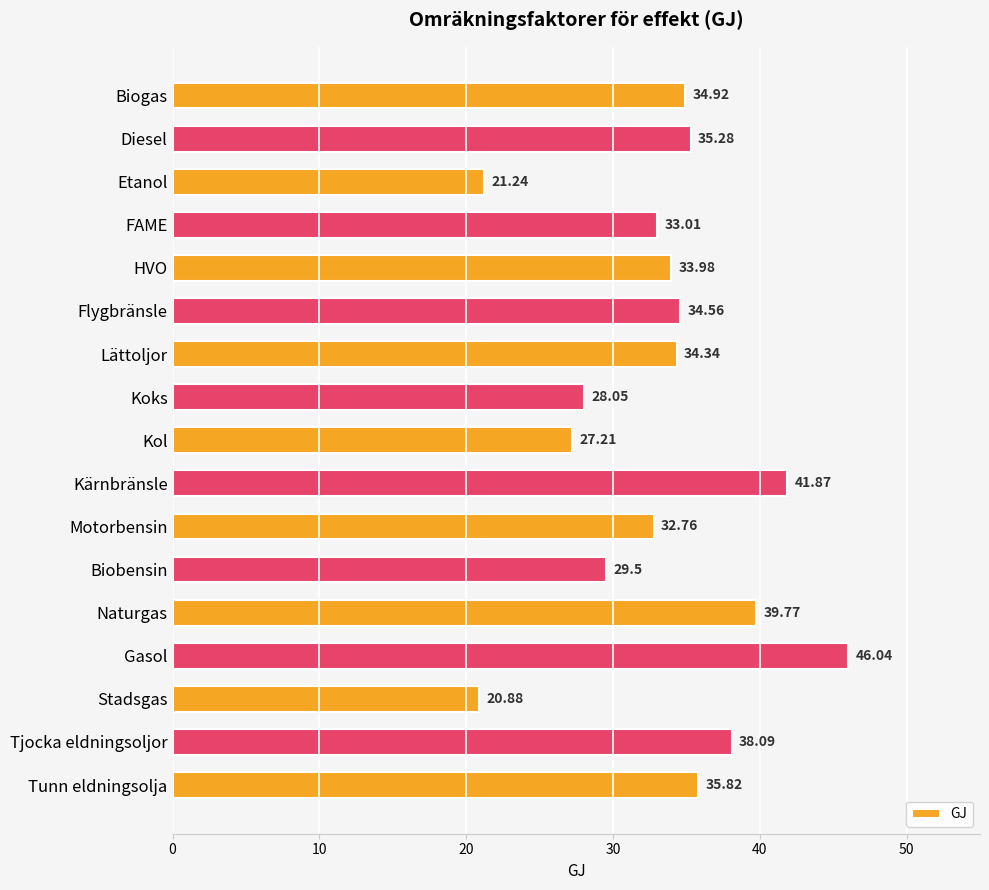

What is the label of the 3rd bar from the top?

Etanol